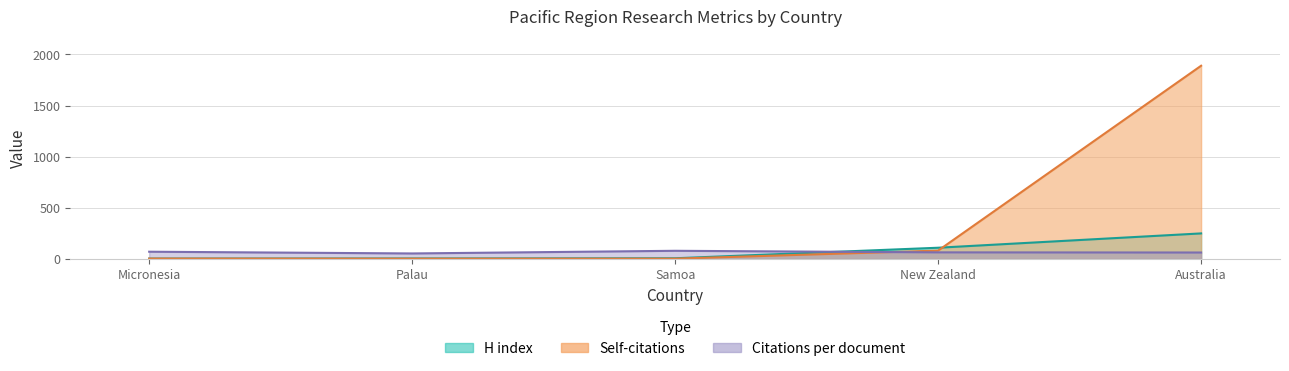

What is the spread (max minus min) of values at Samoa?

77.0